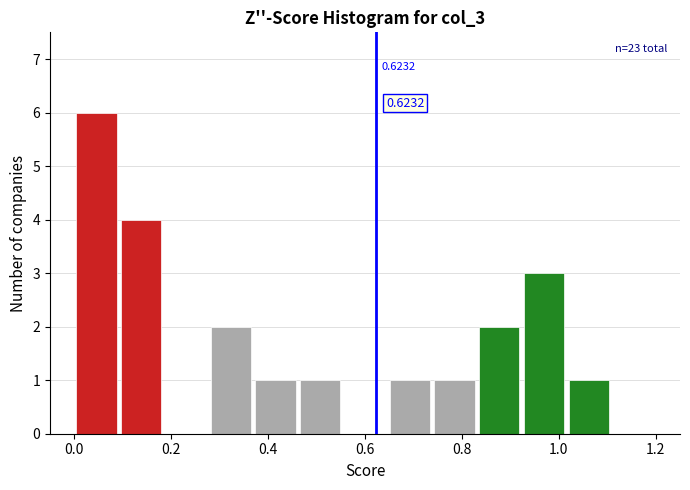

Which range on the x-axis has the tallest bar?

0.00 to 0.10